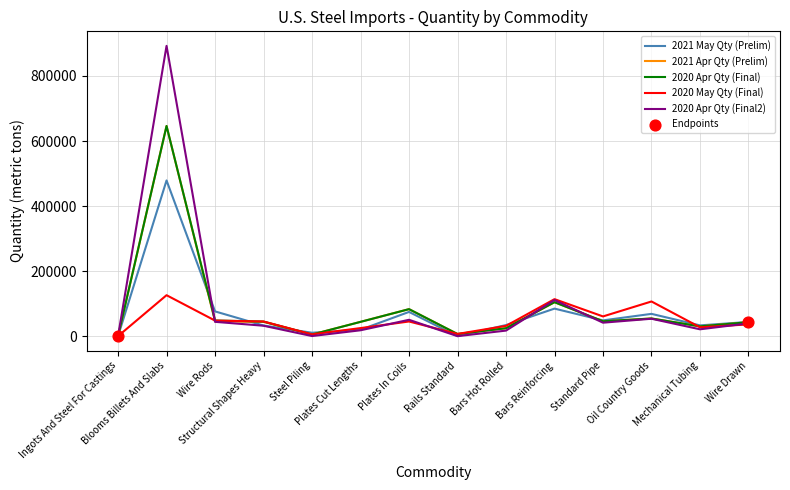

Which series has the largest range (max minus min)?

2020 Apr Qty (Final2)